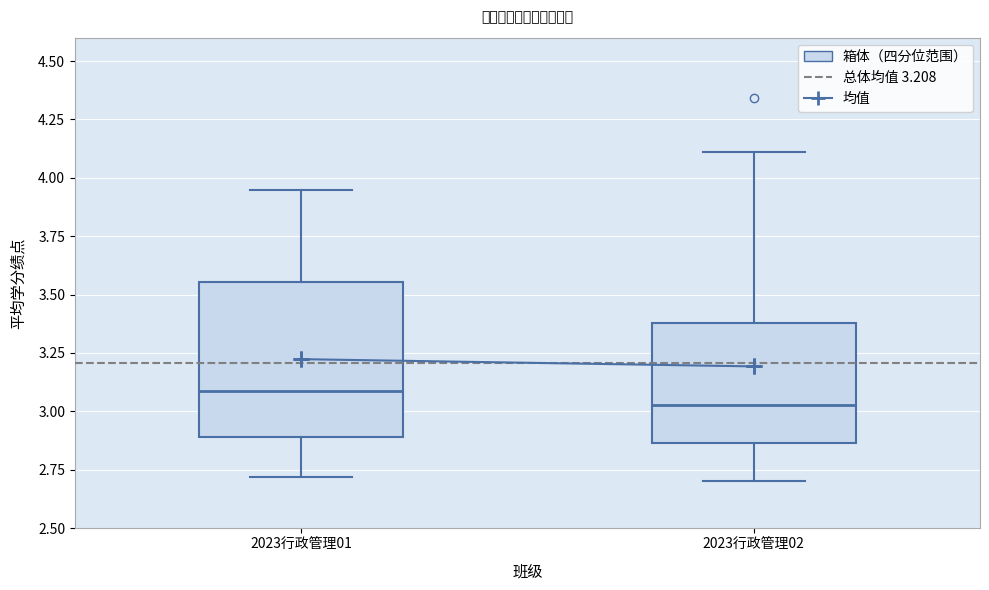

Which box is the tallest, from its lower edge to its upper edge?

2023行政管理01